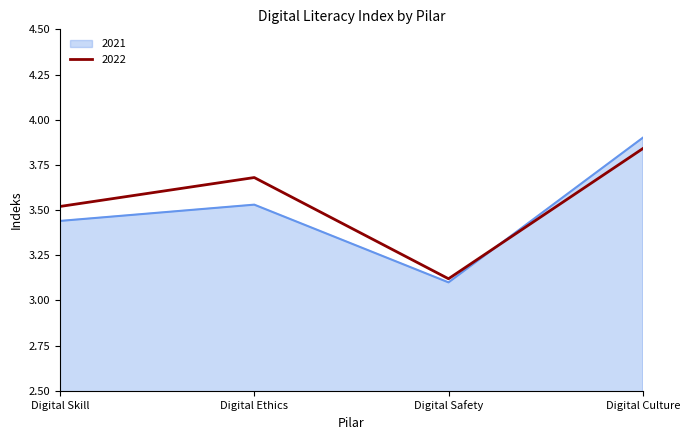

What position from the right is Digital Culture?

1